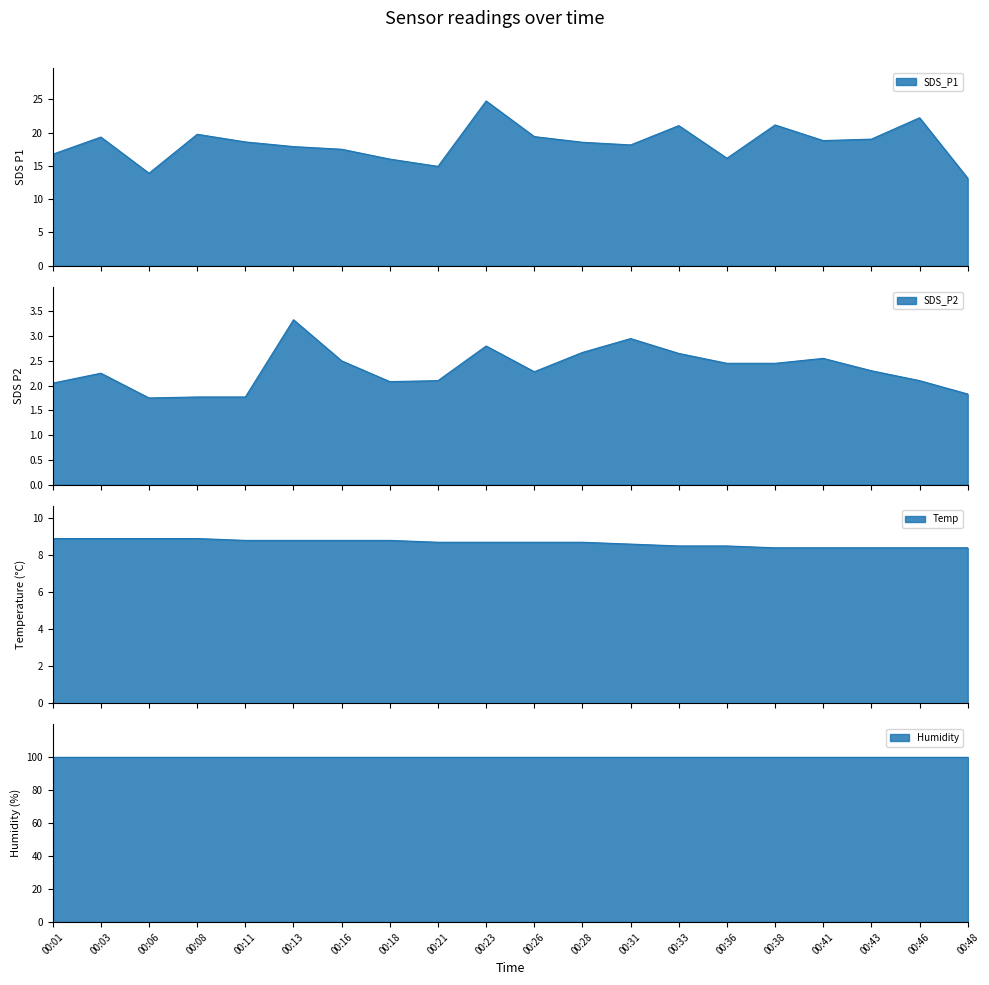

At how many categories does at least one series exceed 11?

20